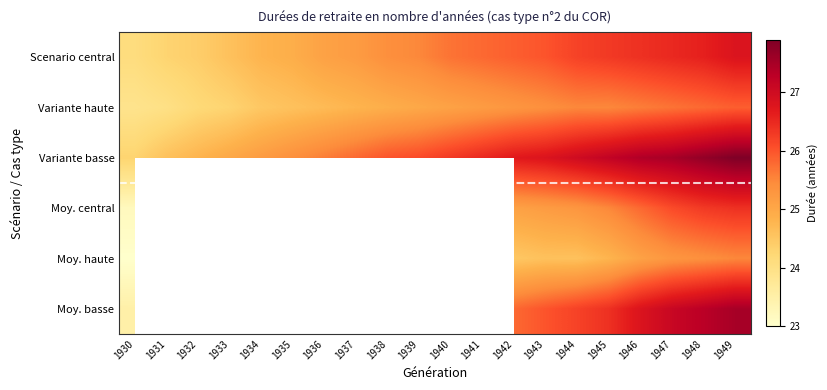

What is the sum of the Scenario central values at 1939 and 1940?

51.2